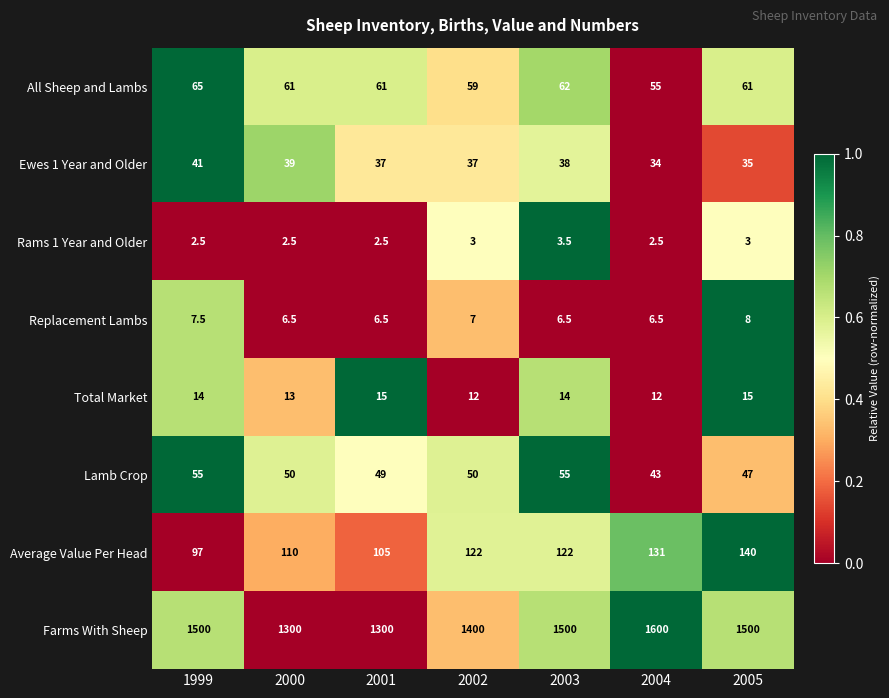

How many data points in Farms With Sheep are less than 1500?

3